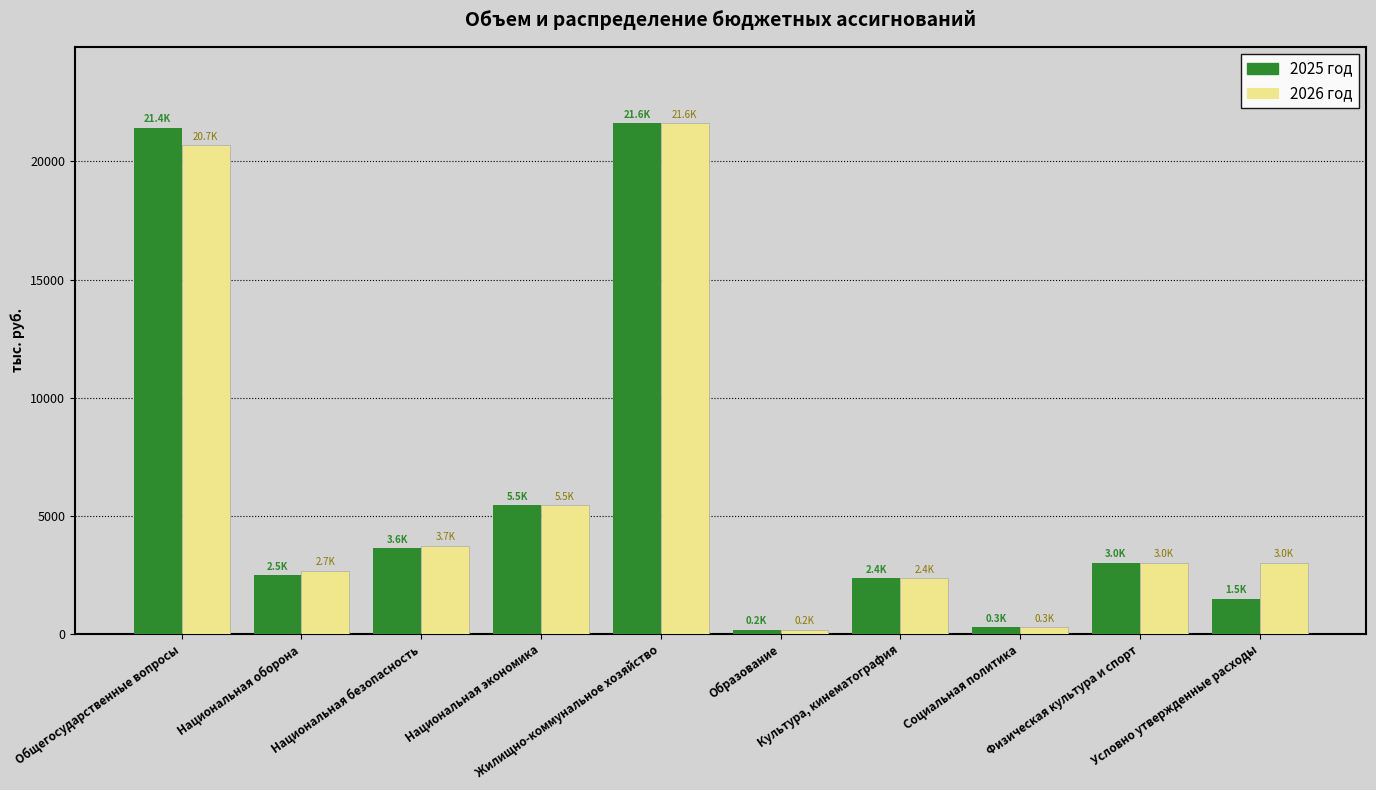

What is the highest value of the 2025 год series?

21612.0